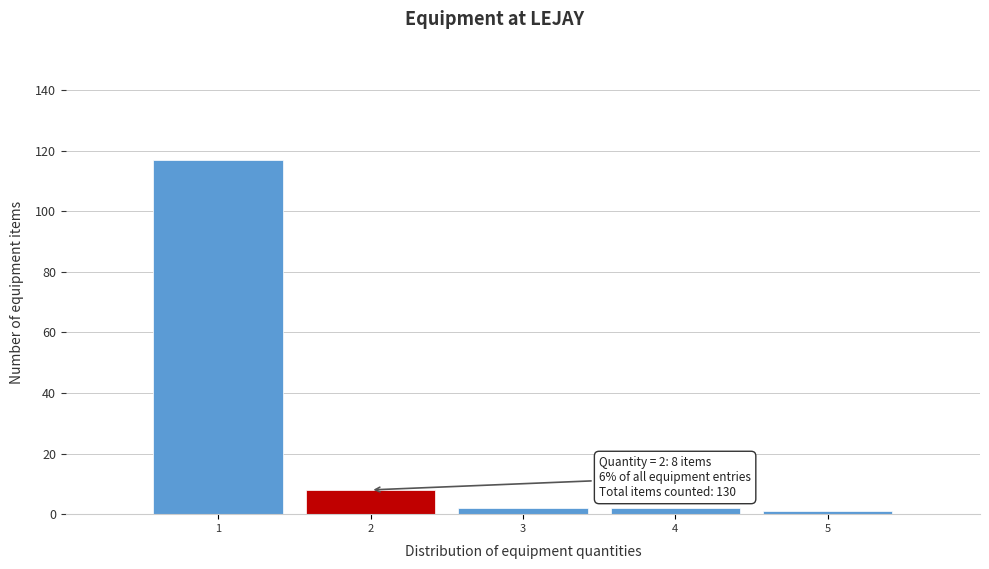

Which range on the x-axis has the tallest bar?

0.5 to 1.5